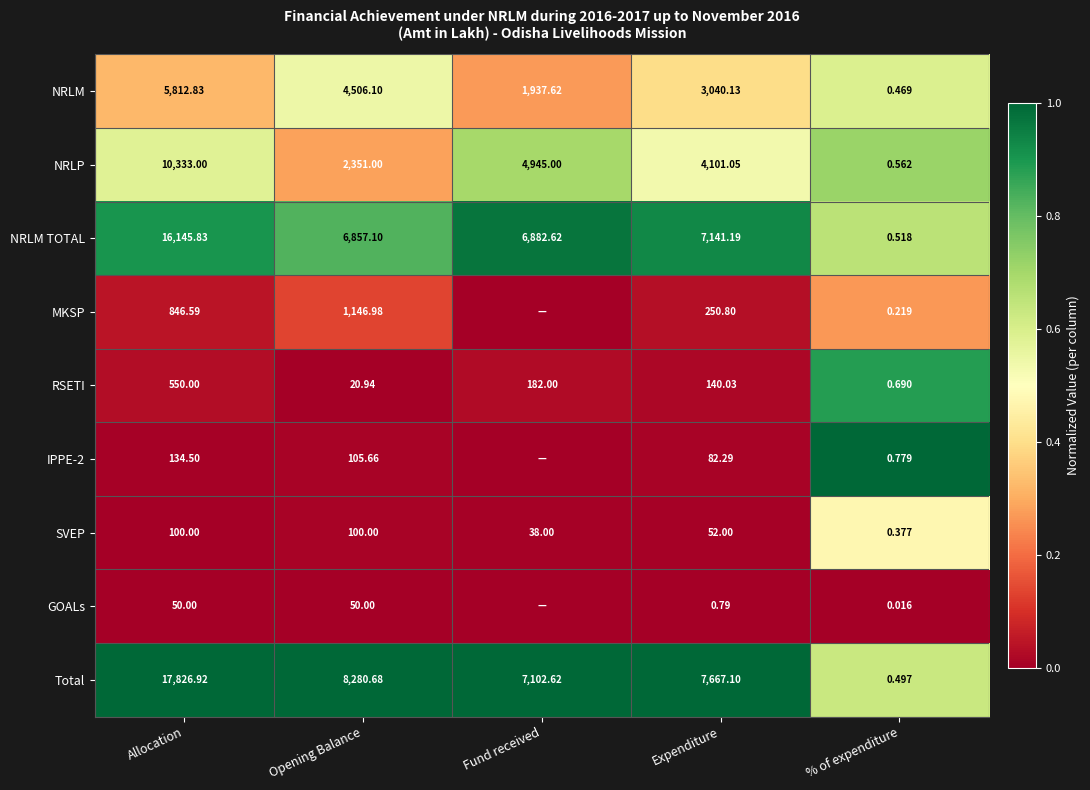

True or false: SVEP has a value of 0.0 at Opening Balance.

False